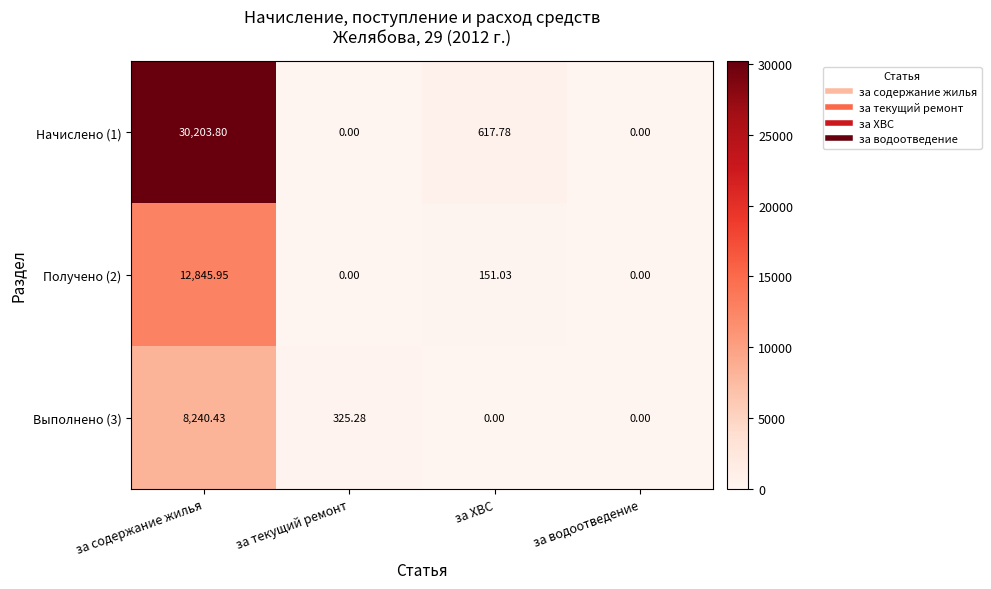

Is the value of Выполнено (3) at за содержание жилья greater than the value of Получено (2) at за водоотведение?

Yes